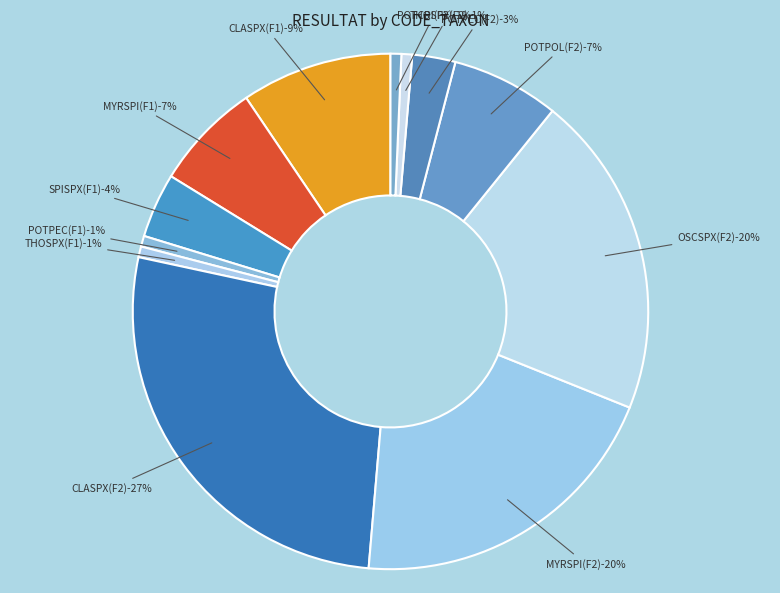

Which slice is the smallest?

POTPEC(F1)